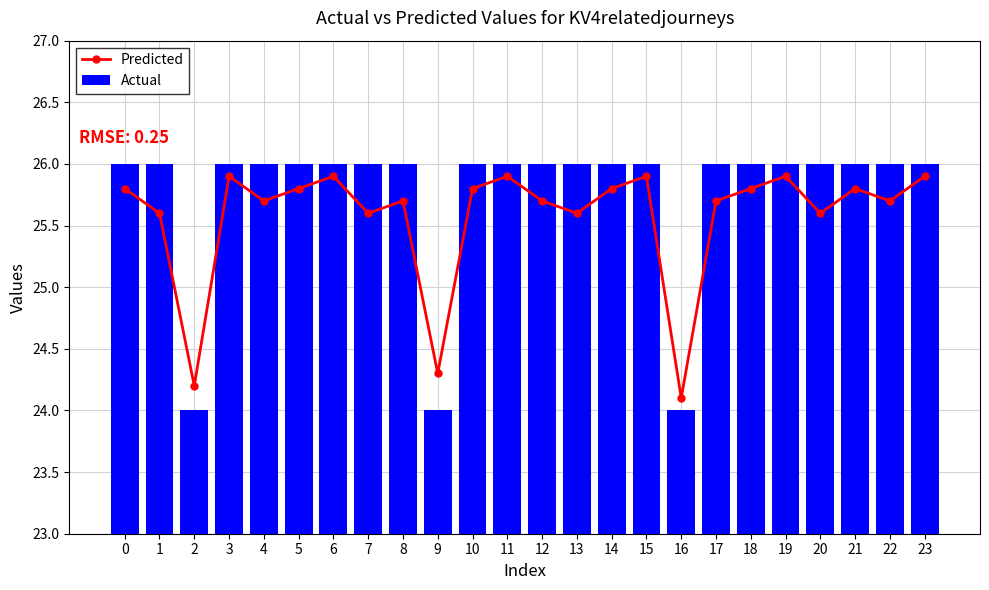

What is the difference between the highest and lowest values at 15?

0.1